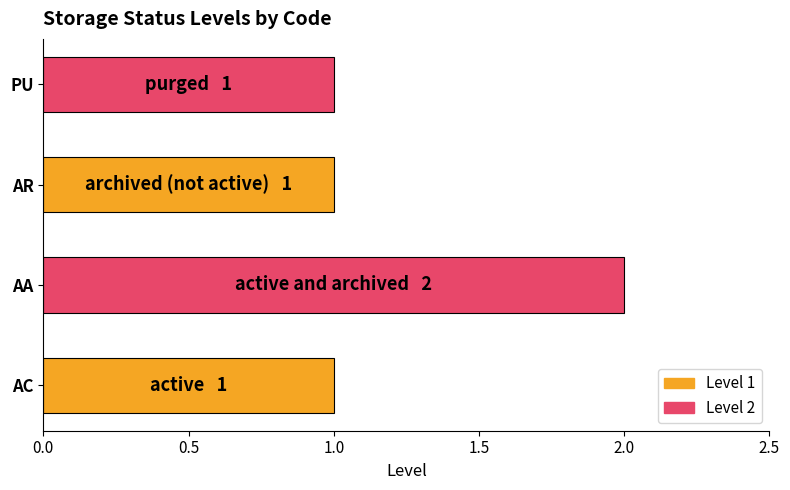

What is the sum of all values?

5